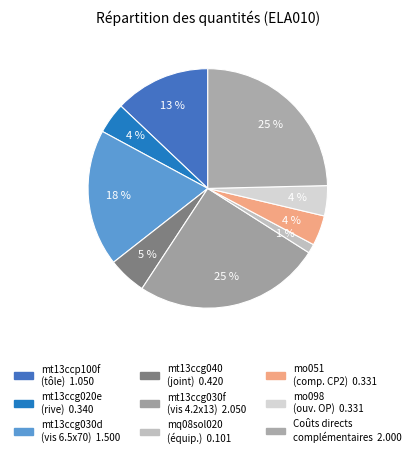

Does mt13ccg030f represent more than half of the total?

No